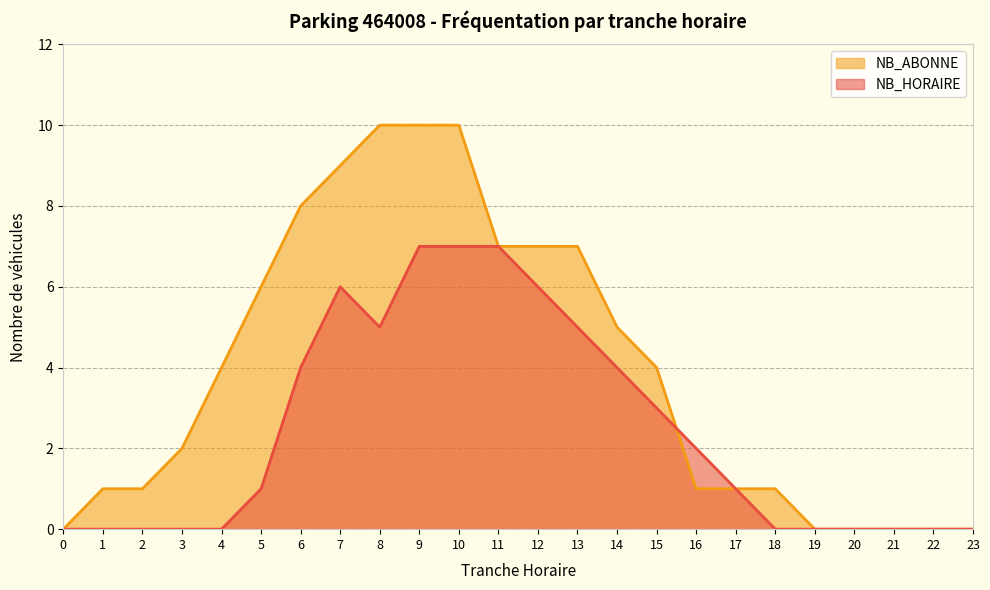

Rank the series at 5 from highest to lowest value.

NB_ABONNE, NB_HORAIRE